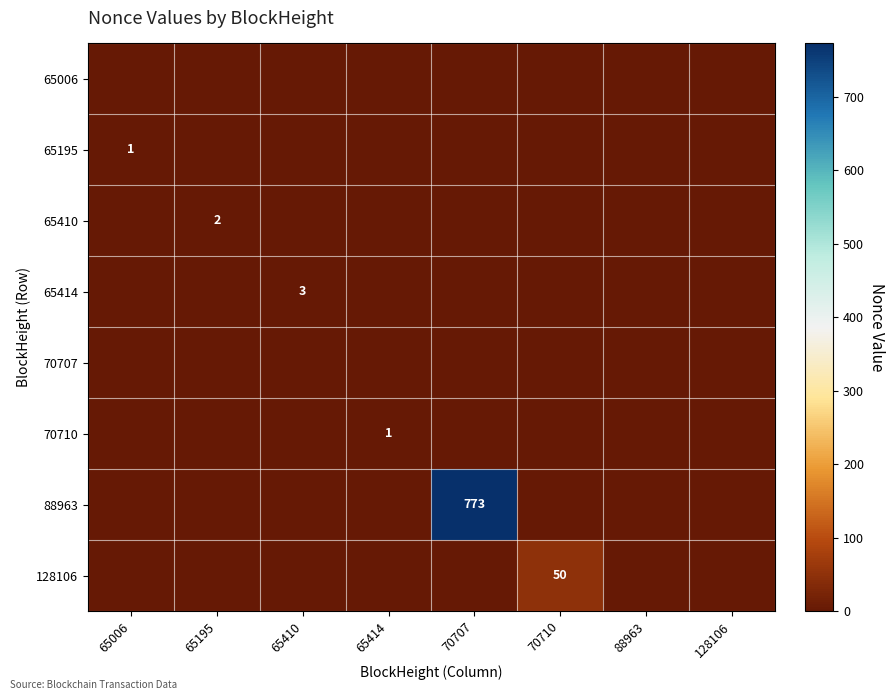

Rank the series by their maximum value, from lowest to highest.

65006, 70707, 65195, 70710, 65410, 65414, 128106, 88963